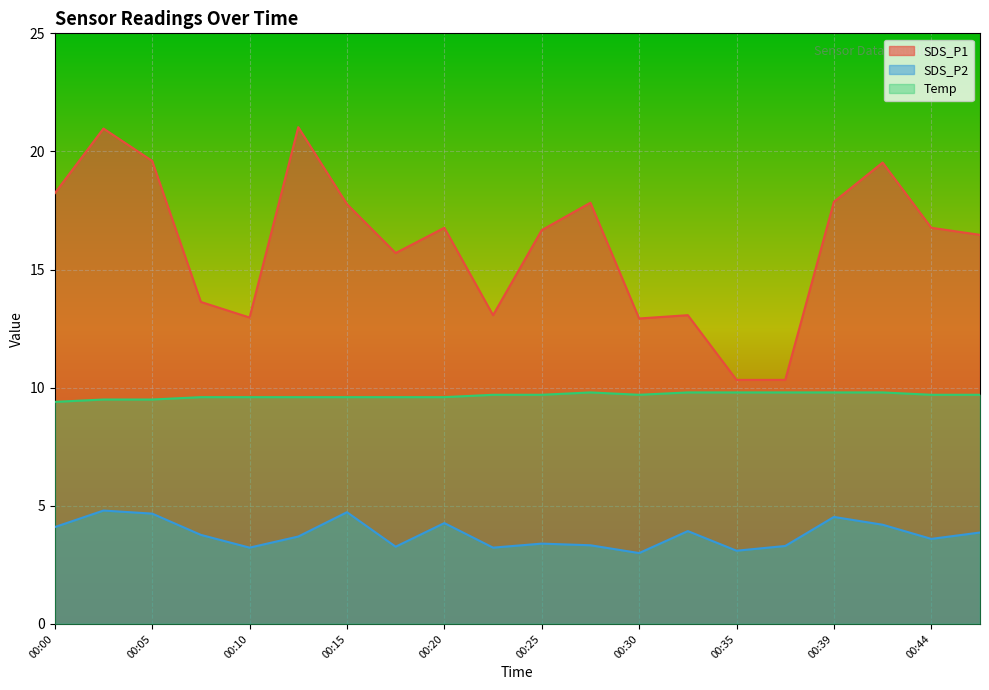

What is the difference between the second highest and minimum values in the SDS_P1 series?

10.6